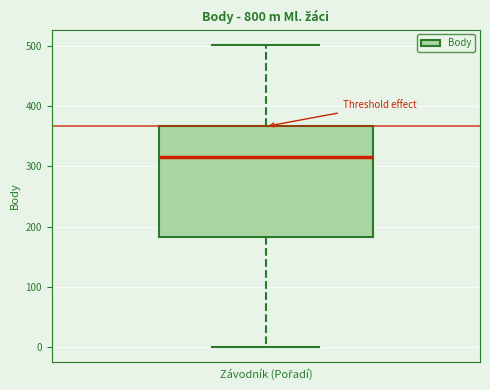

Transcribe this box plot: give where the median line is, the range the box spans, and where the two whiskers end, as read against the y-axis. The values are not printed on the chart, so give them approximately, as read against the axis.

median 320, box 180 to 370, whiskers 0 to 500